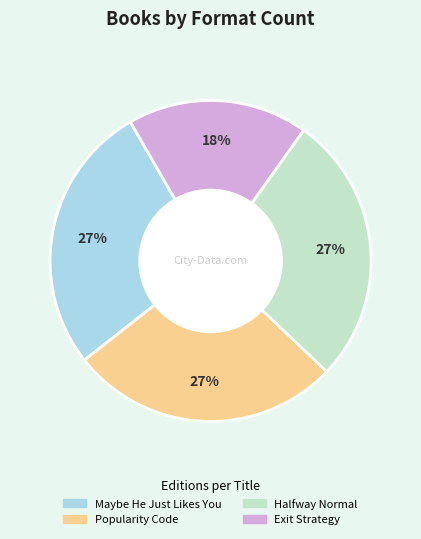

What is the smallest slice in the pie chart?

Exit Strategy